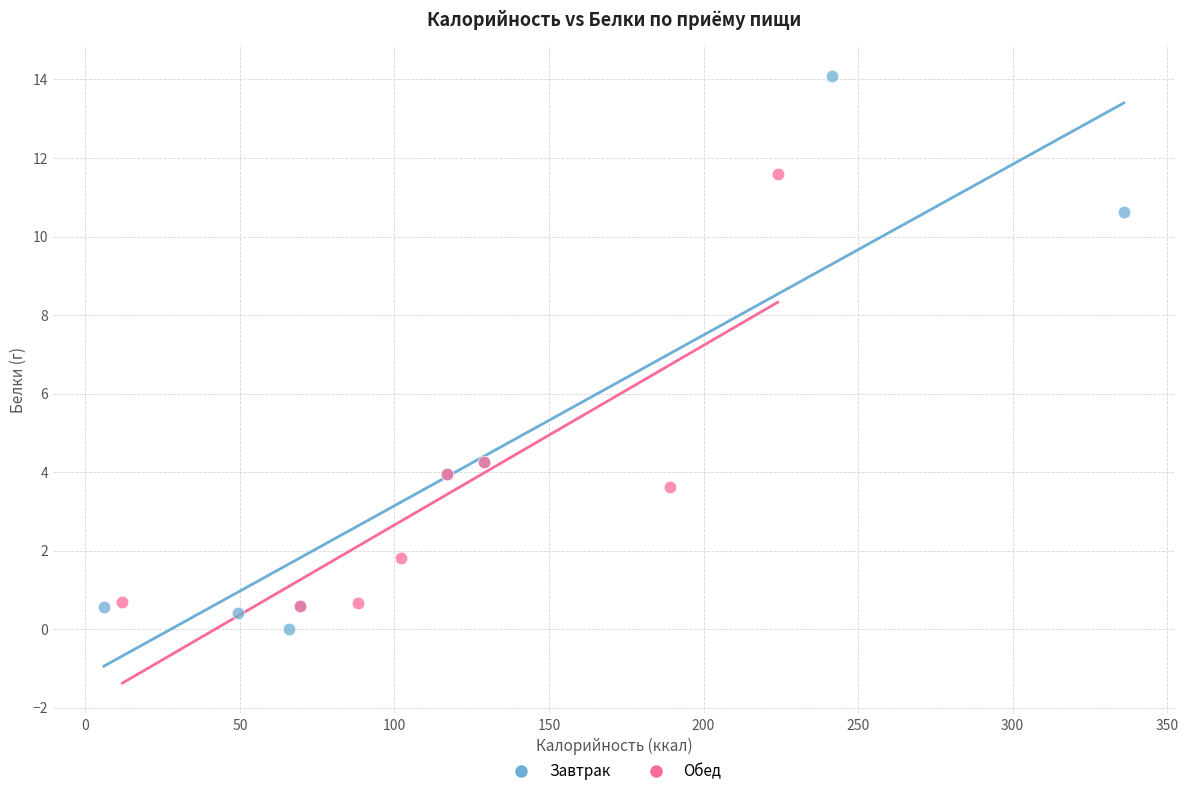

Which series reaches the maximum Y coordinate?

Завтрак